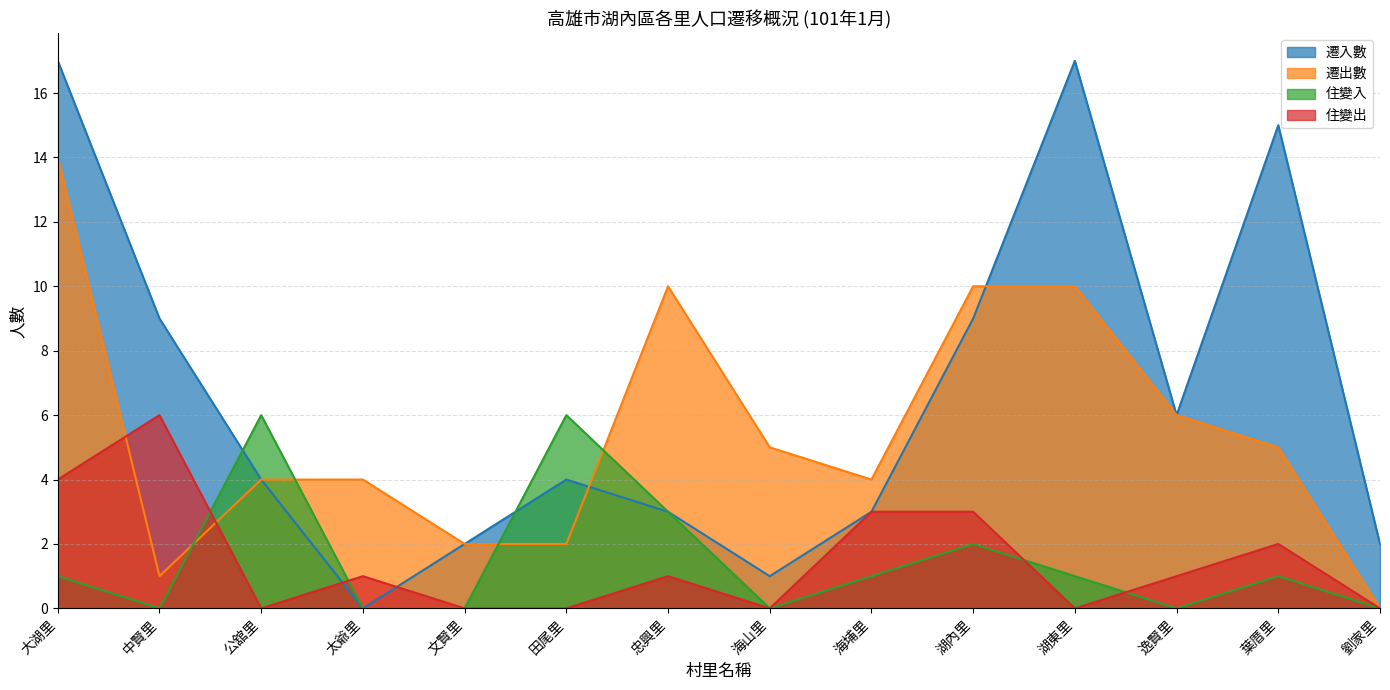

Is the value of 遷入數 at 忠興里 greater than the value of 住變出 at 湖東里?

Yes